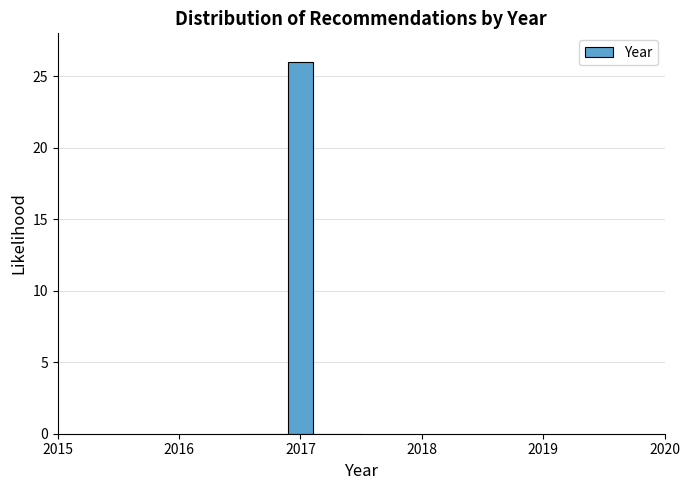

Read against the x-axis, roughly where is the centre of the tallest bar?

2017.0